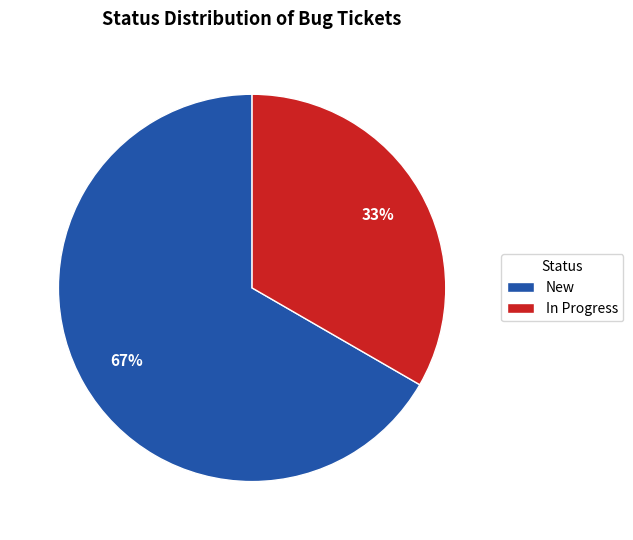

Which category has the biggest portion of the pie?

New (Ontology)